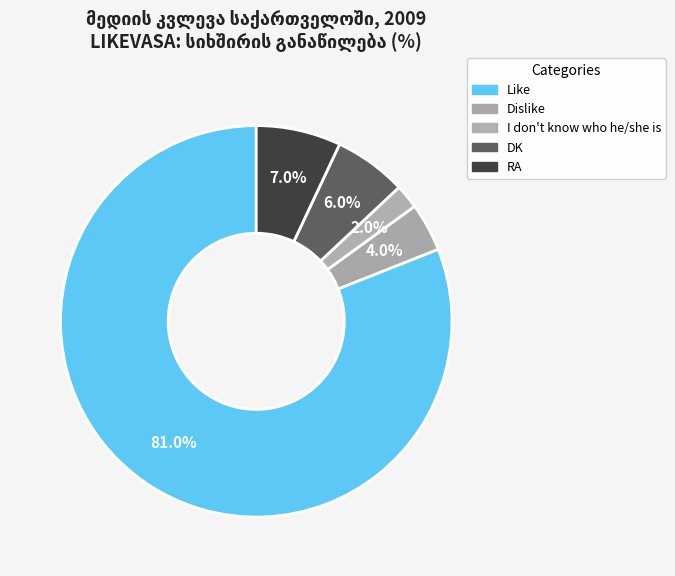

How many slices are in this pie chart?

5